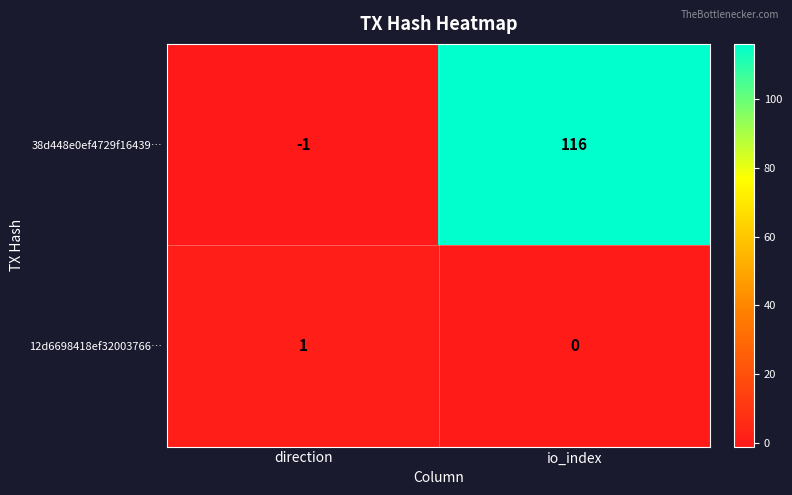

Which series has the largest range (max minus min)?

38d448e0ef4729f16439…